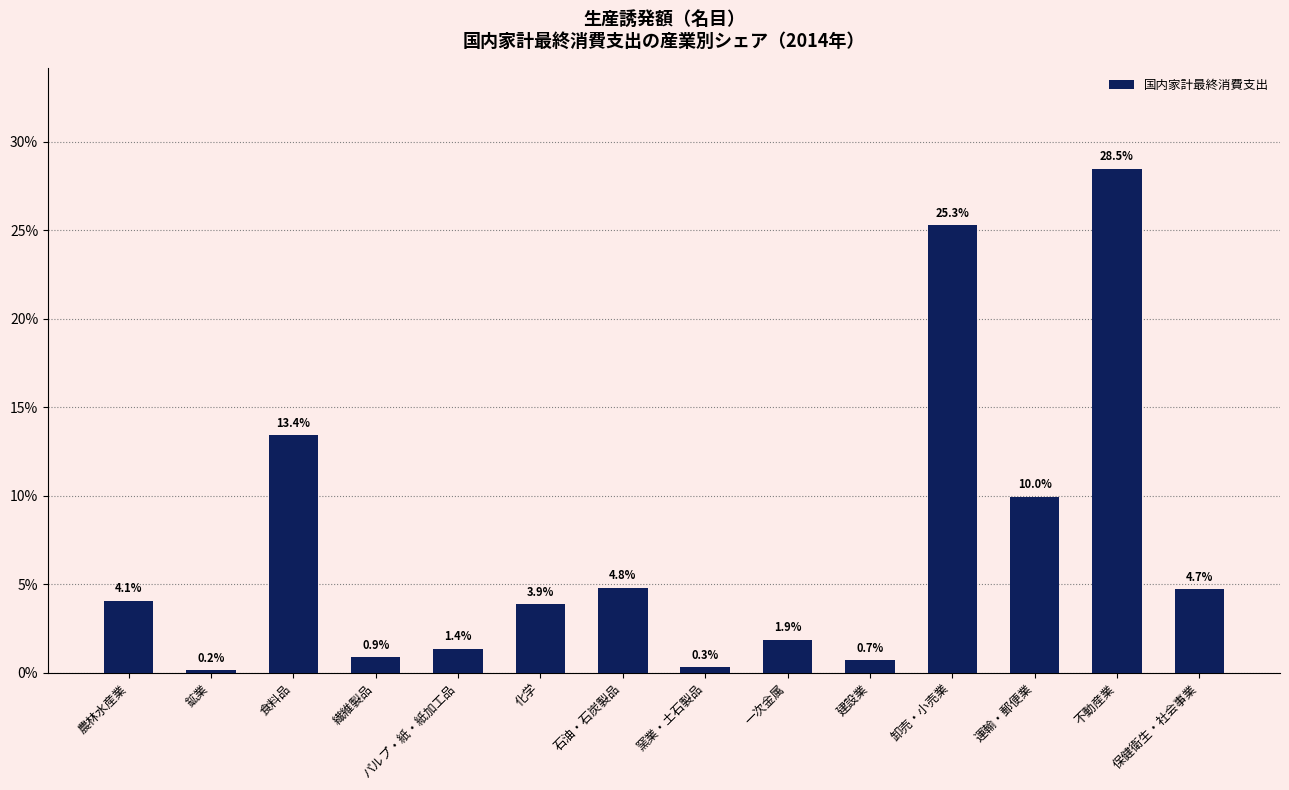

At which category does the chart reach its peak across all series?

不動産業